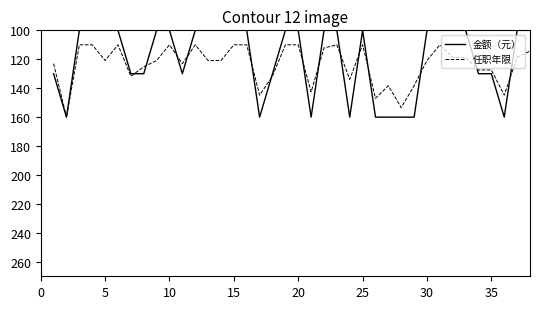

What is the minimum value for 金额（元）?

100.0